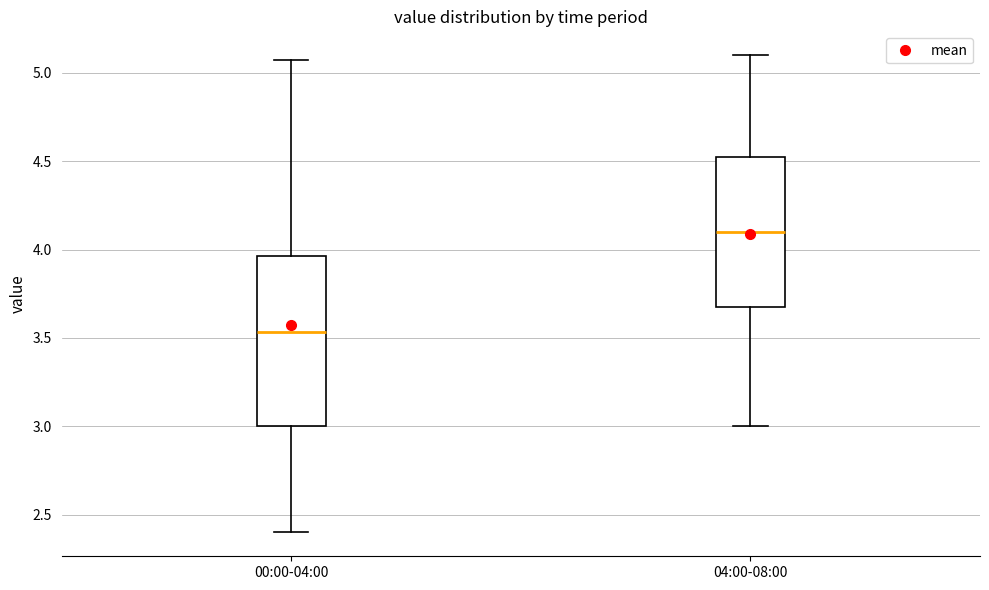

Comparing the boxes themselves (not the whiskers), which one is the tallest?

00:00-04:00